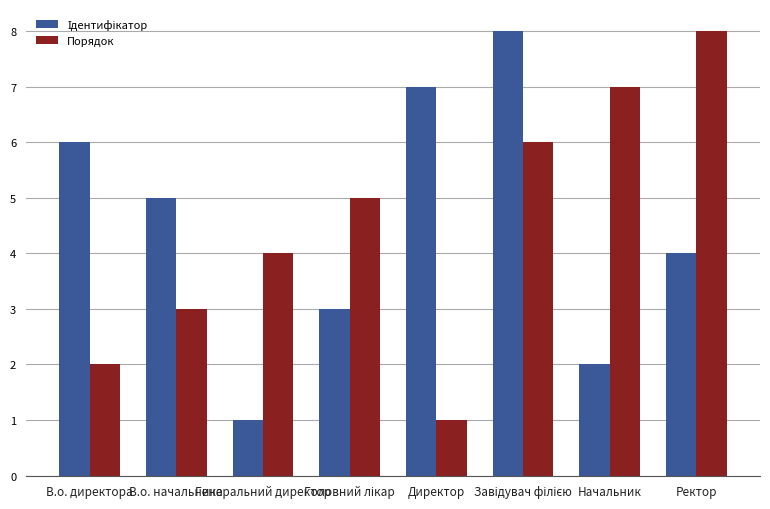

What is the sum of all Порядок values?

36